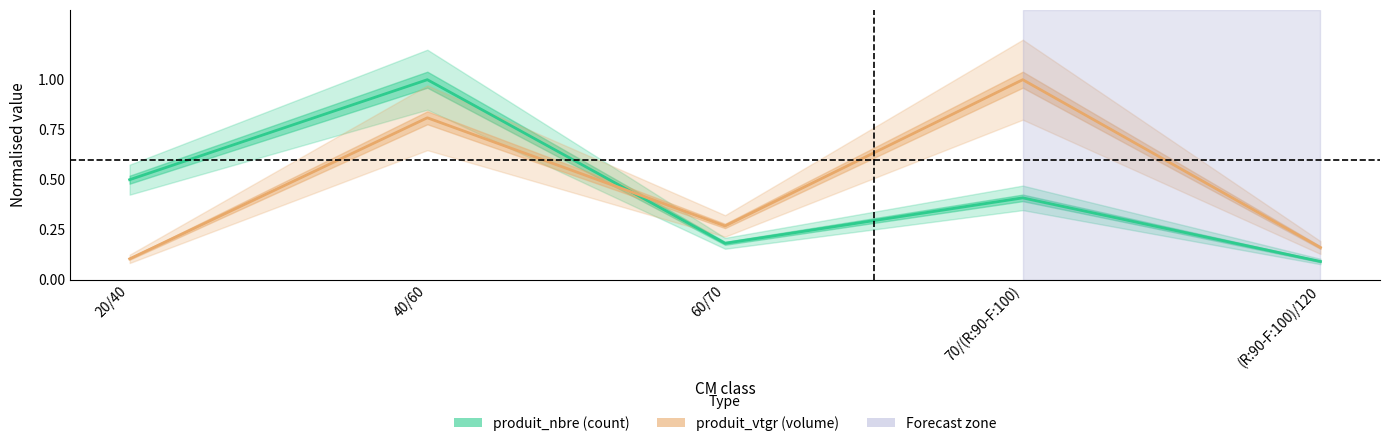

How many series are shown in this chart?

2